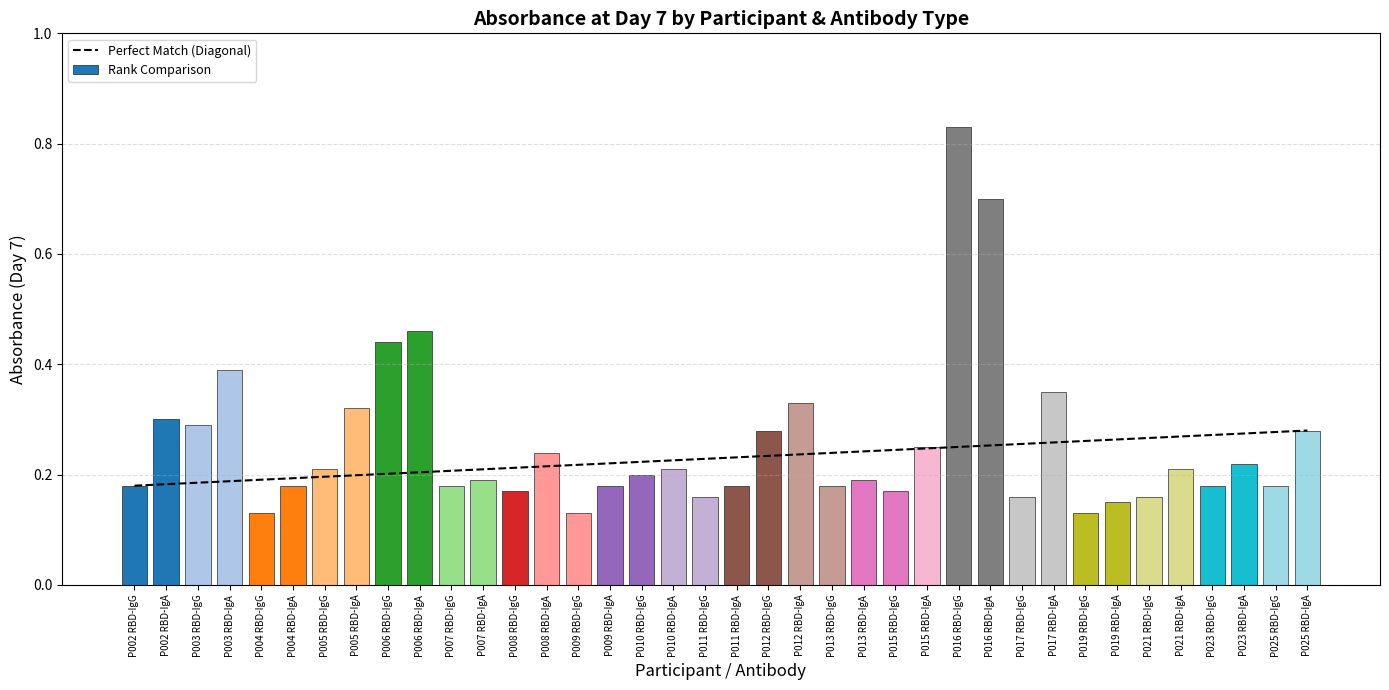

At which category does the chart reach its peak across all series?

P016 RBD-IgG